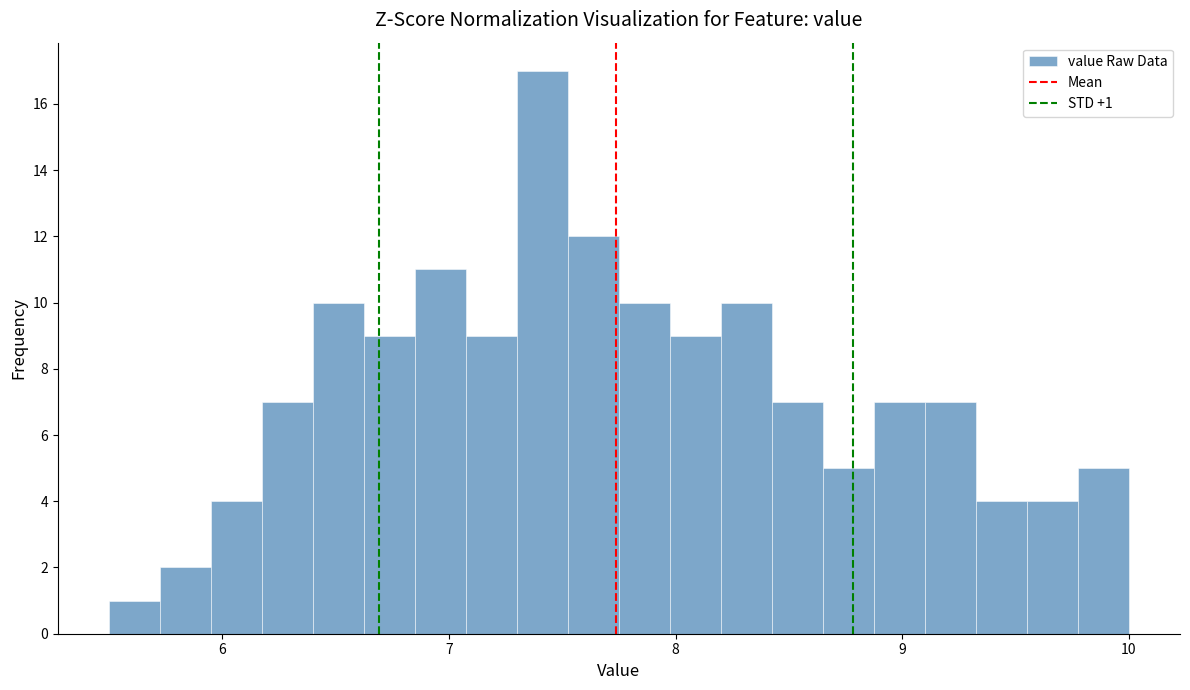

Read against the x-axis, roughly where is the centre of the tallest bar?

7.4